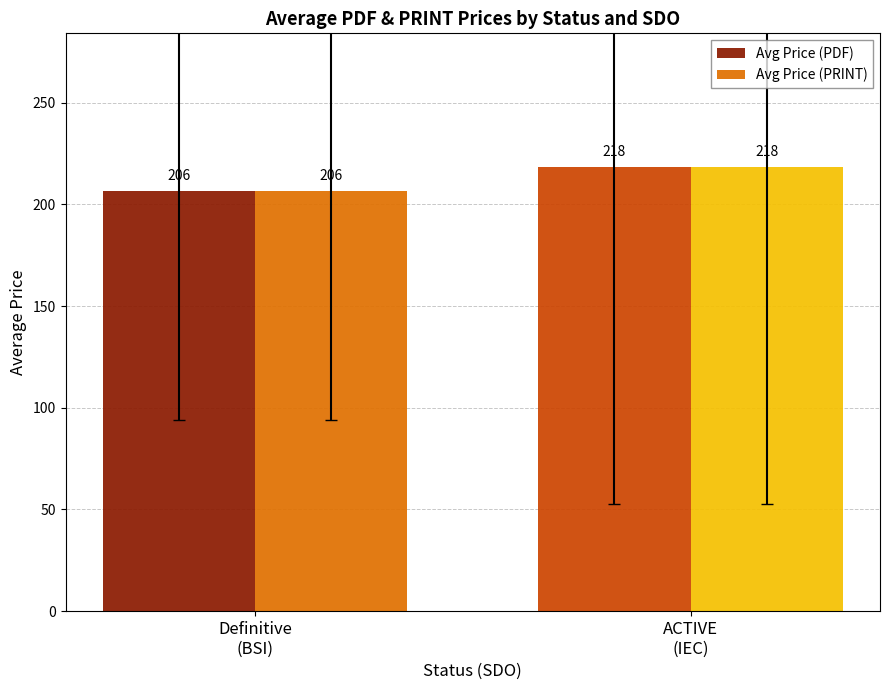

Where does the Avg Price (PDF) series first go above 218?

ACTIVE
(IEC)